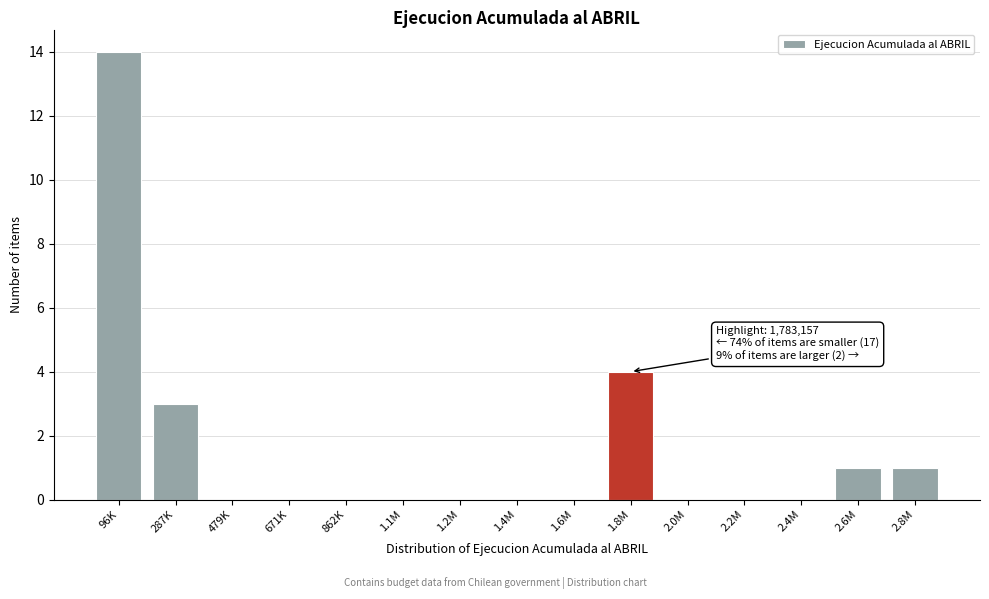

Reading right to left, what are all the values shown in this chart?

2.8M=1	2.6M=1	2.4M=0	2.2M=0	2.0M=0	1.8M=4	1.6M=0	1.4M=0	1.2M=0	1.1M=0	862K=0	671K=0	479K=0	287K=3	96K=14